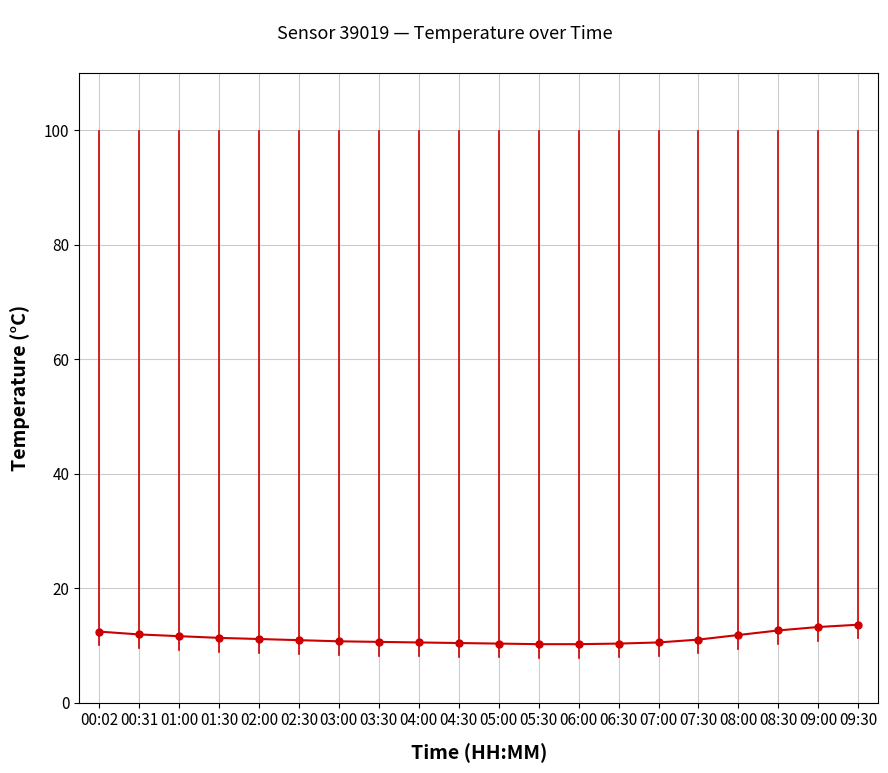

Is it true that the value at 04:30 is 2.5?

False